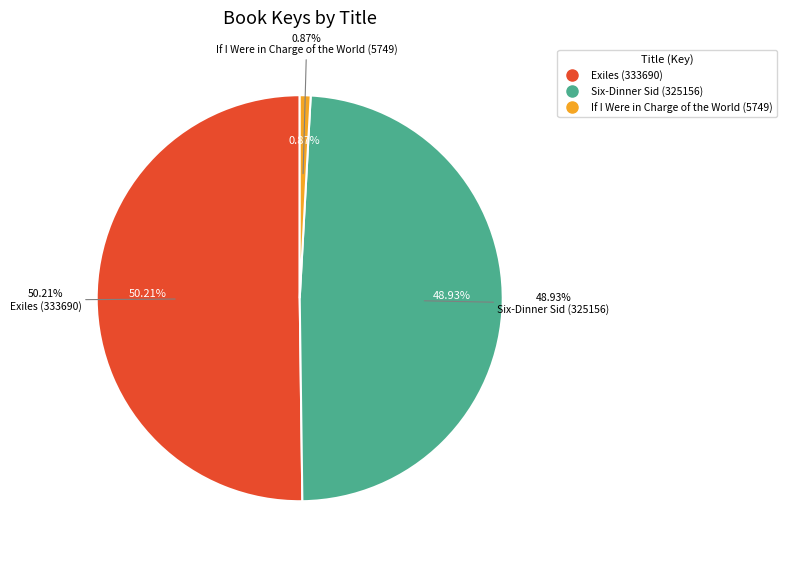

To the nearest percent, what is the average slice percentage?

33%